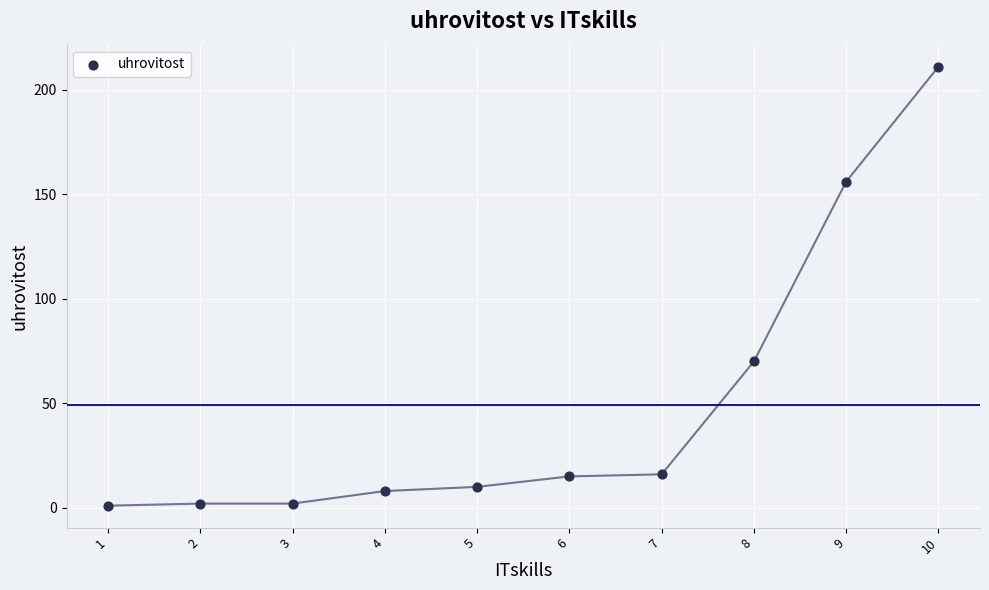

What is the range of Y values (max minus min)?

210